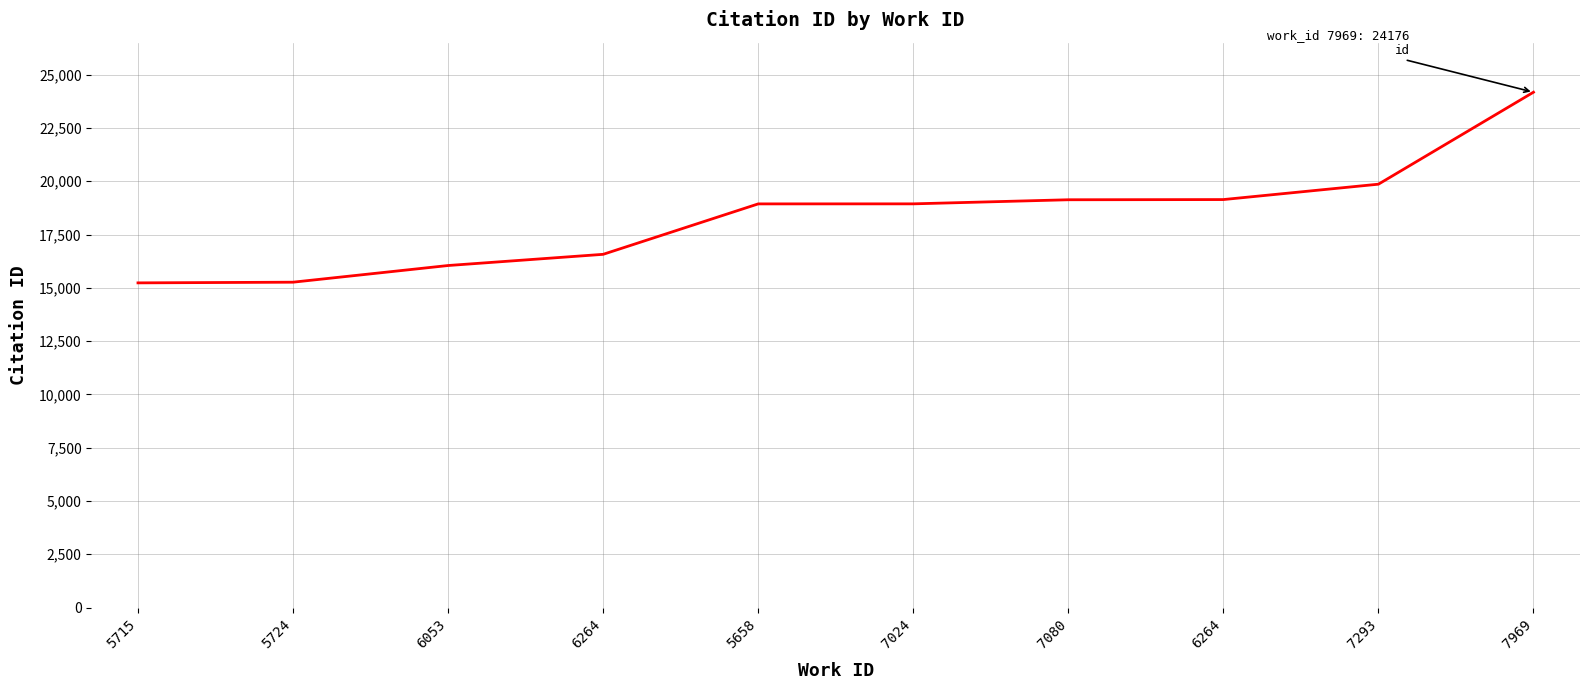

True or false: there are more than 0 points higher than both neighbors.

False